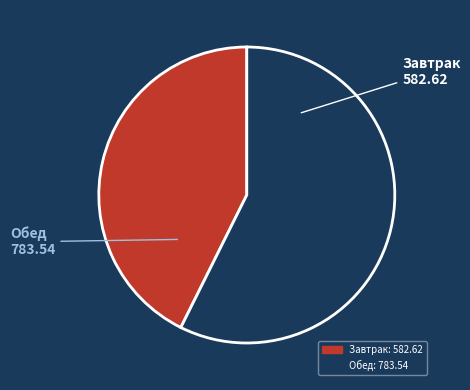

Is there a majority slice in this chart?

Yes